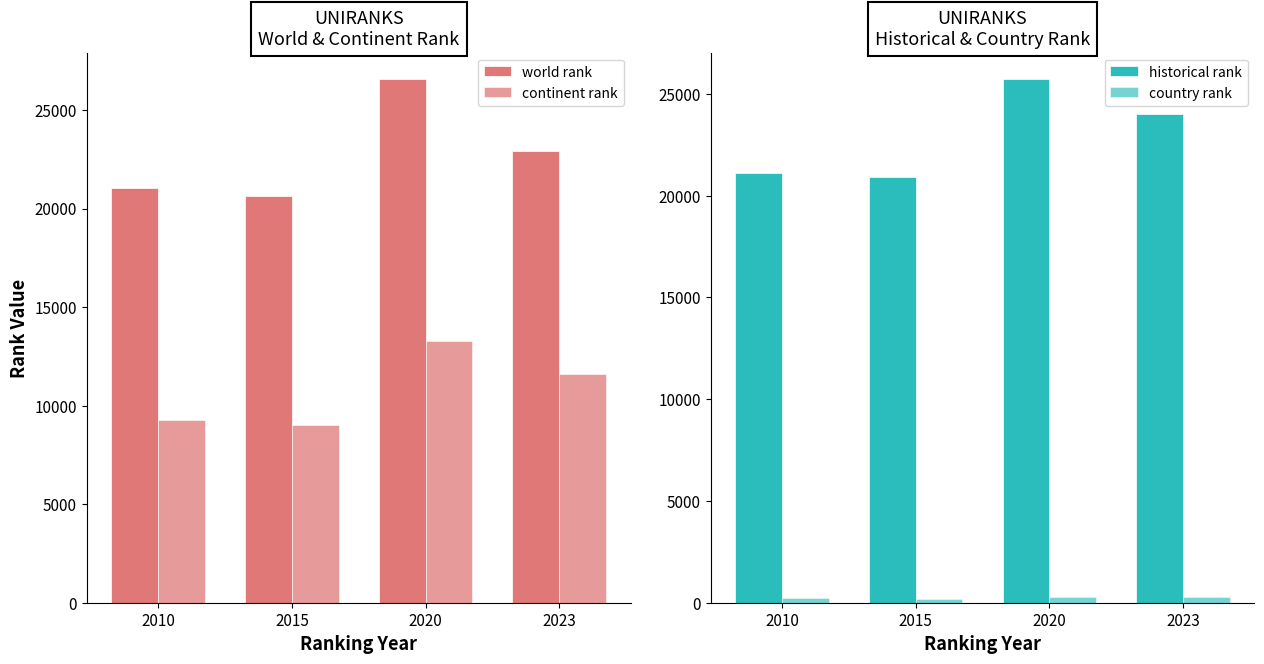

What is the value of the world rank bar at the 4th from the left?

22893